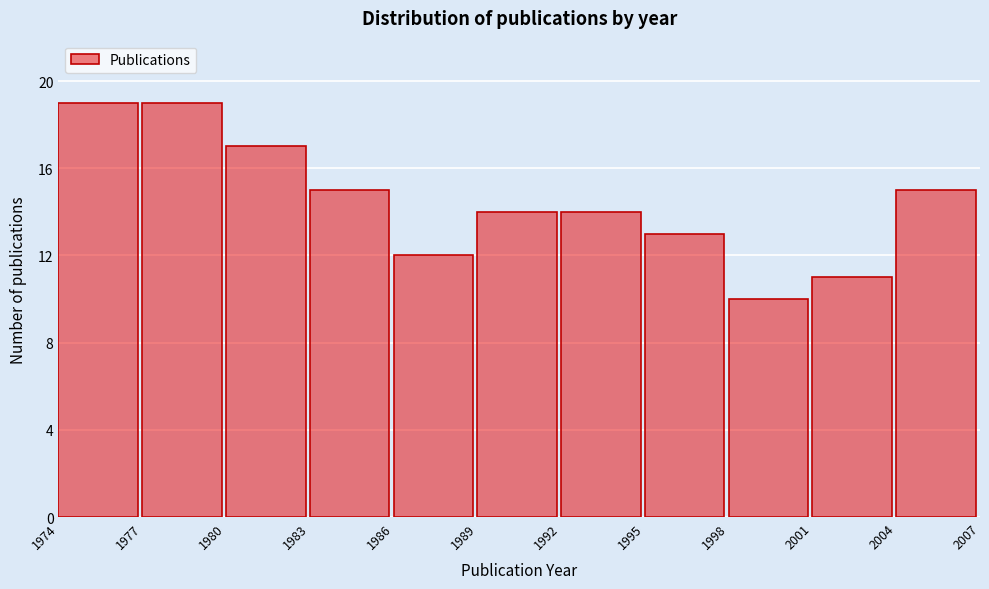

Reading left to right, list every bar in this chart as the range it spans on the x-axis followed by its height. The values are not printed on the chart, so give them approximately, as read against the axis.

1974 to 1977: 19
1977 to 1980: 19
1980 to 1983: 17
1983 to 1986: 15
1986 to 1989: 12
1989 to 1992: 14
1992 to 1995: 14
1995 to 1998: 13
1998 to 2001: 10
2001 to 2004: 11
2004 to 2007: 15